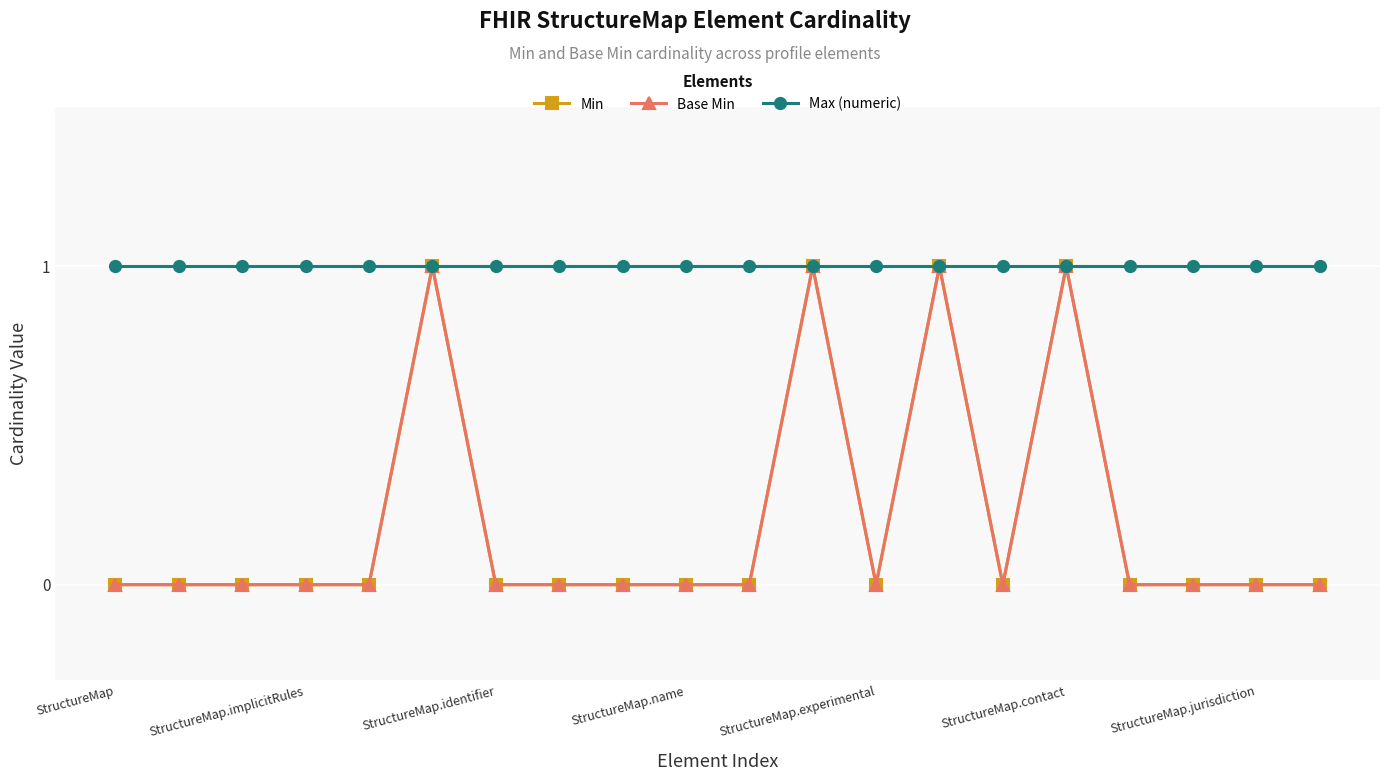

Is this an area chart (filled region under the line)?

No